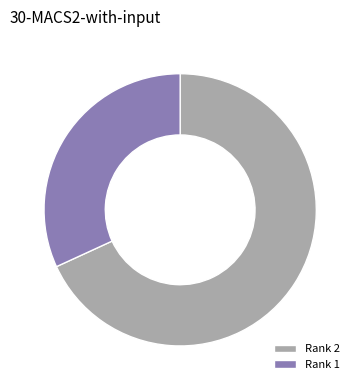

What is the ratio of the value at Rank 2 to the value at Rank 1?

2.1